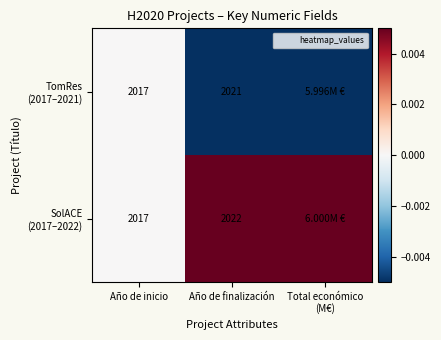

What is the spread (max minus min) of values at Año de finalización?

1.0